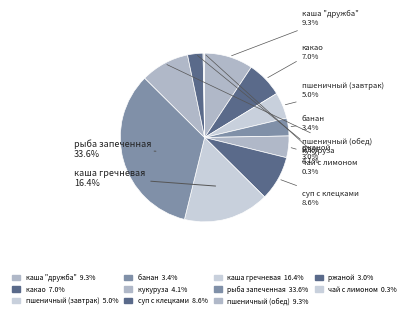

Which category has the smallest portion of the pie?

чай с лимоном